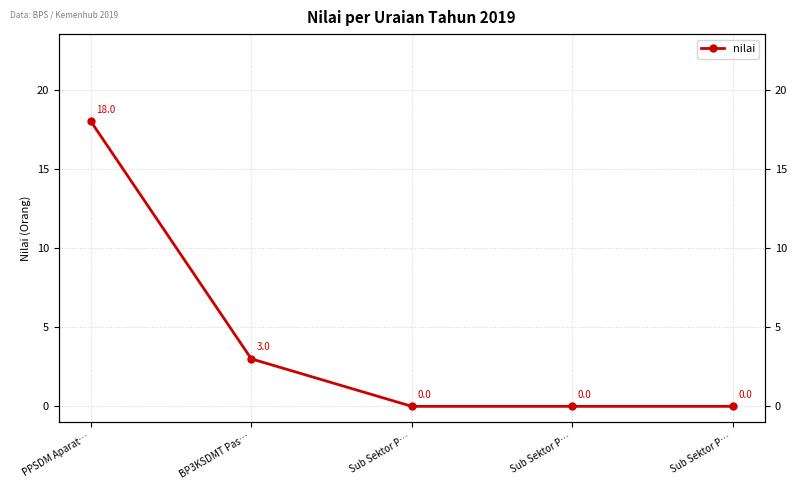

List the labels in order of value, smallest first.

Sub Sektor P…, Sub Sektor P…, Sub Sektor P…, BP3KSDMT Pas…, PPSDM Aparat…